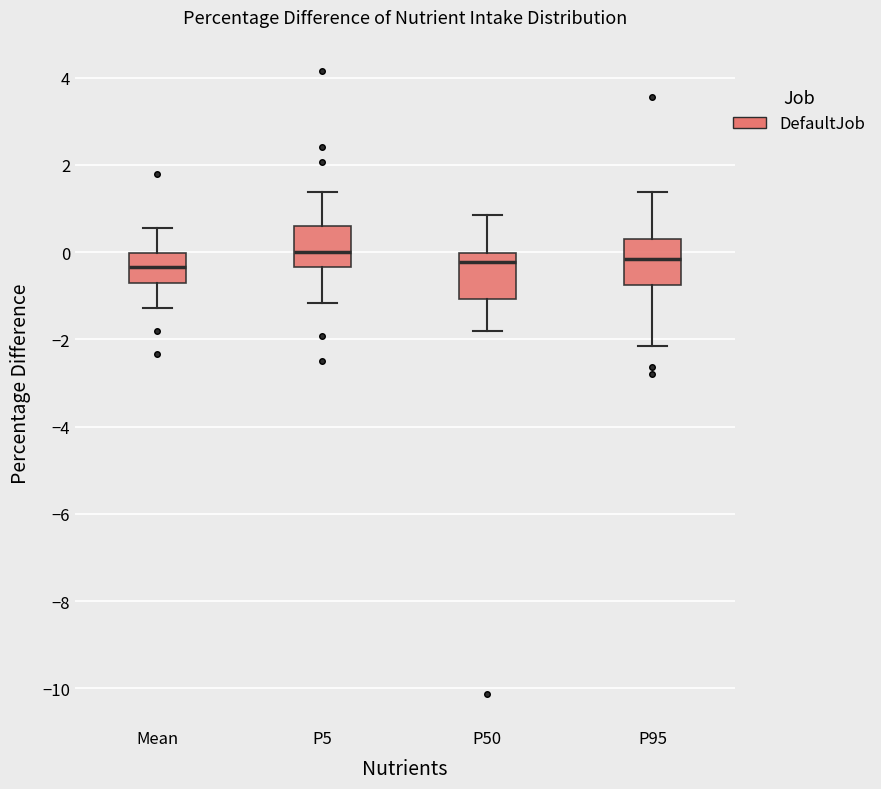

Reading left to right, transcribe this box plot: for each box, give where its median line is, the range the box spans, and where its two whiskers end, as read against the y-axis. The values are not printed on the chart, so give them approximately, as read against the axis.

Mean: median -0.4, box -0.8 to 0.0, whiskers -1.2 to 0.6
P5: median 0.0, box -0.4 to 0.6, whiskers -1.2 to 1.4
P50: median -0.2, box -1.0 to 0.0, whiskers -1.8 to 0.8
P95: median -0.2, box -0.8 to 0.2, whiskers -2.2 to 1.4